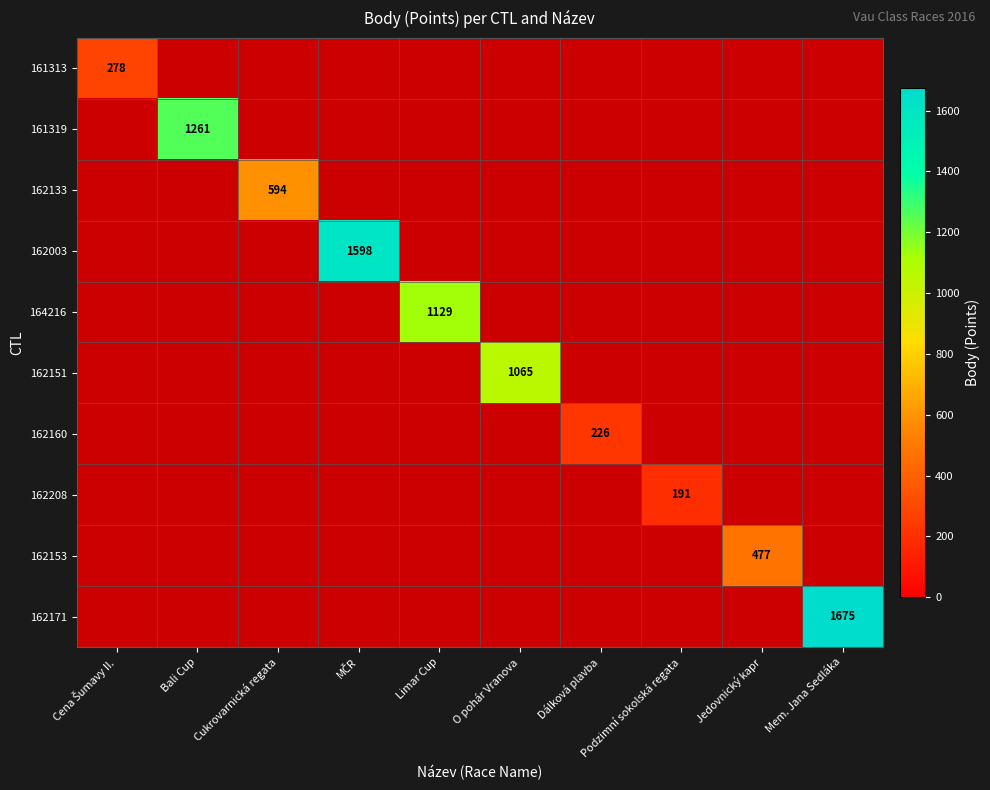

At which label does 162151 reach its minimum?

Cena Šumavy II.